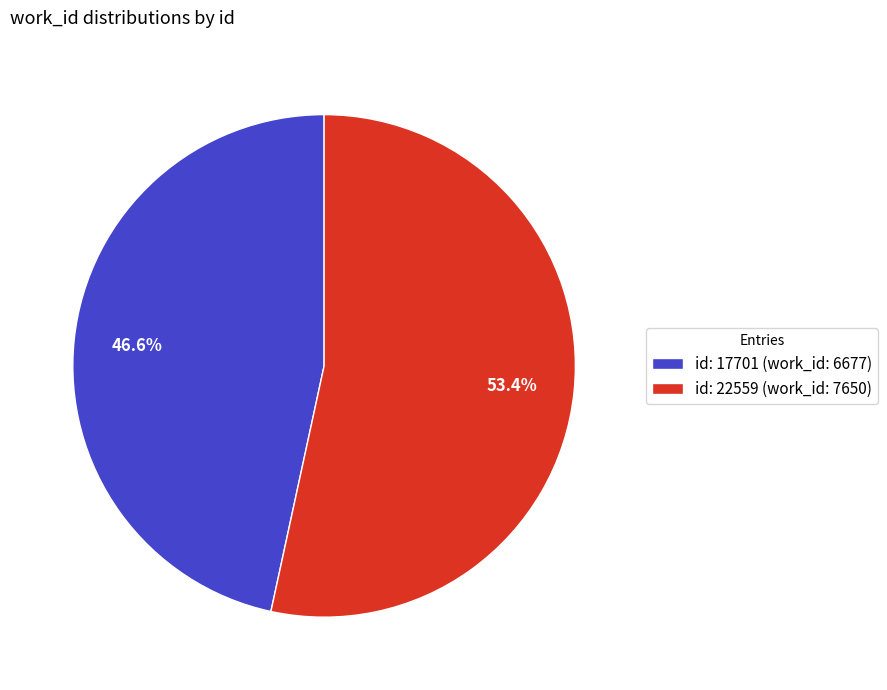

To the nearest percent, what is the difference between the largest and smallest slice percentages?

7%